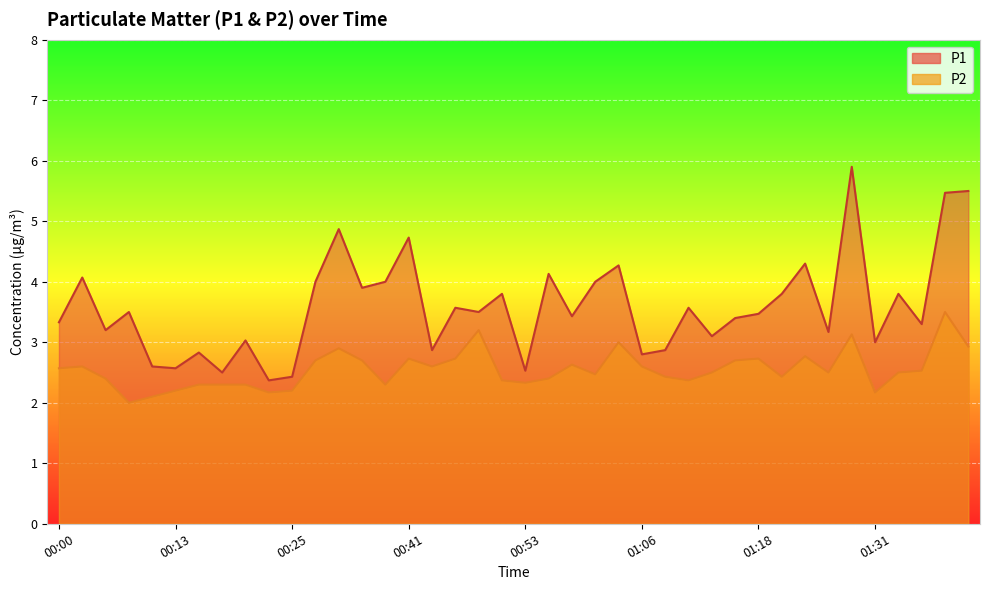

How many data points does each series have?

40